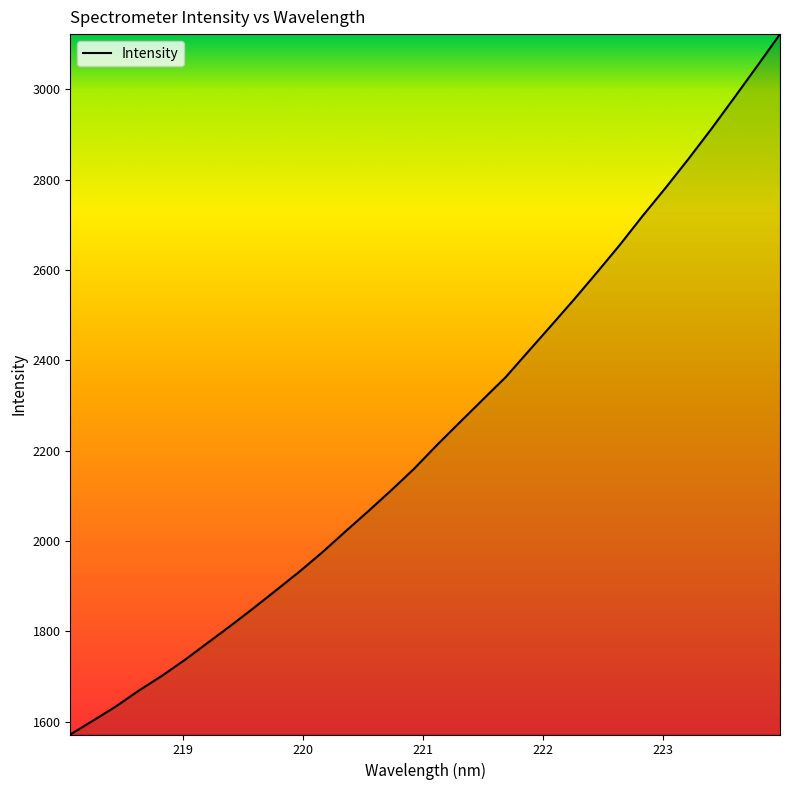

What is the minimum value shown in the chart?

1571.8